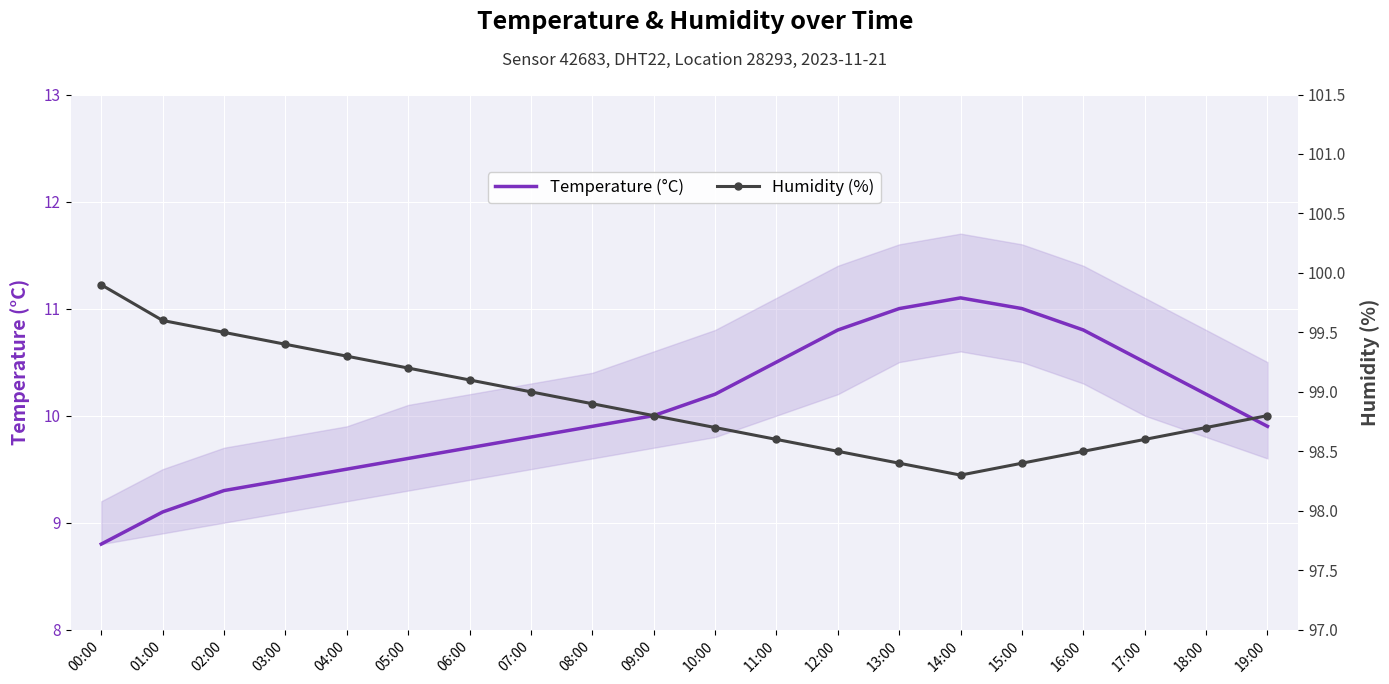

What position from the right is 18:00?

2